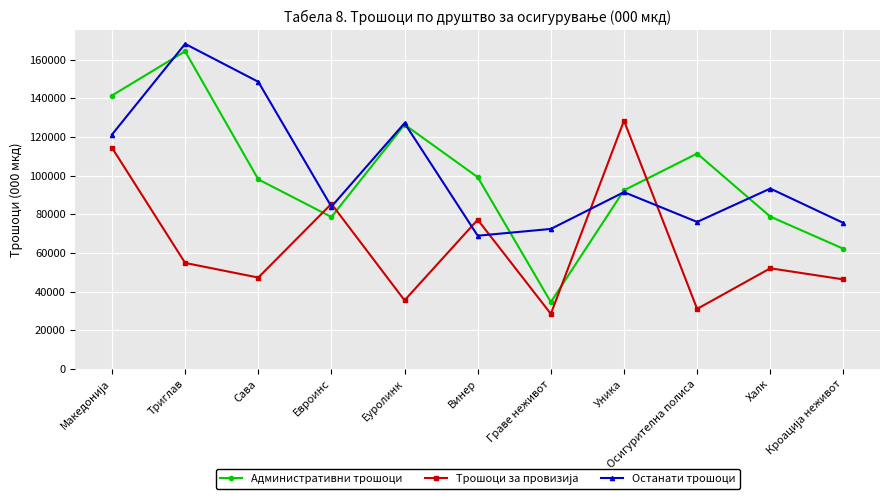

At how many categories does at least one series exceed 43047?

11